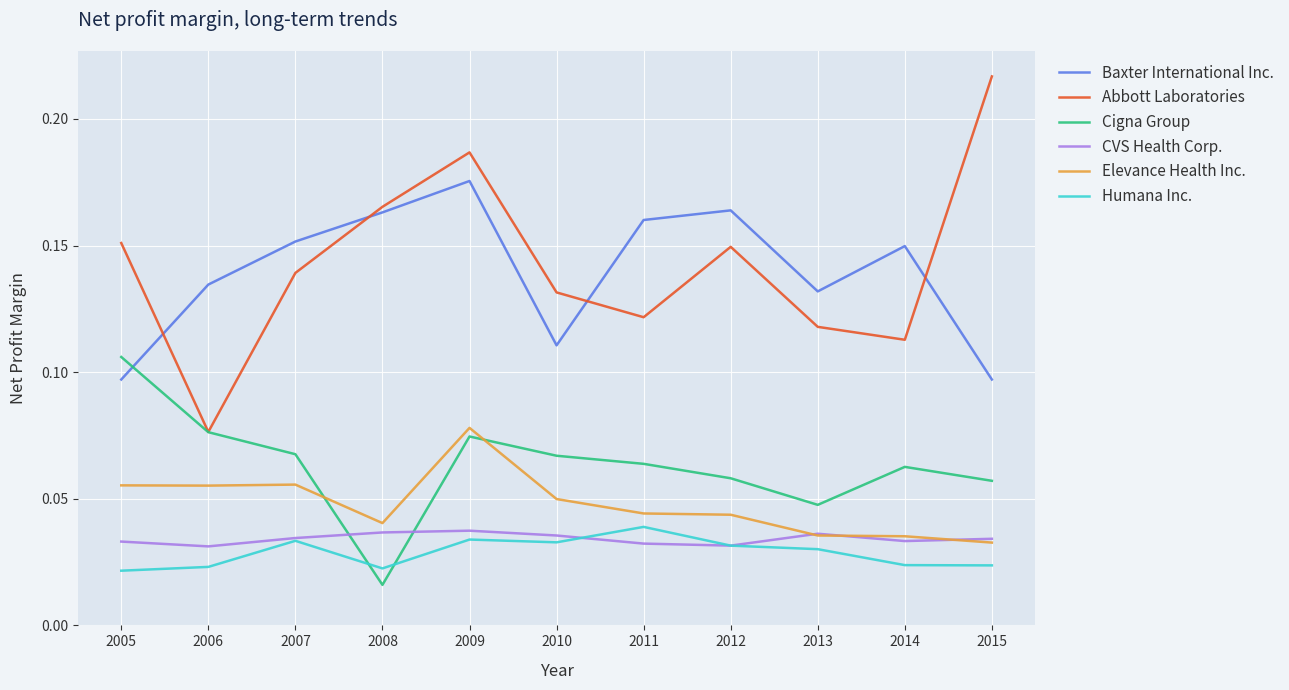

Which series has the widest spread of values?

Abbott Laboratories